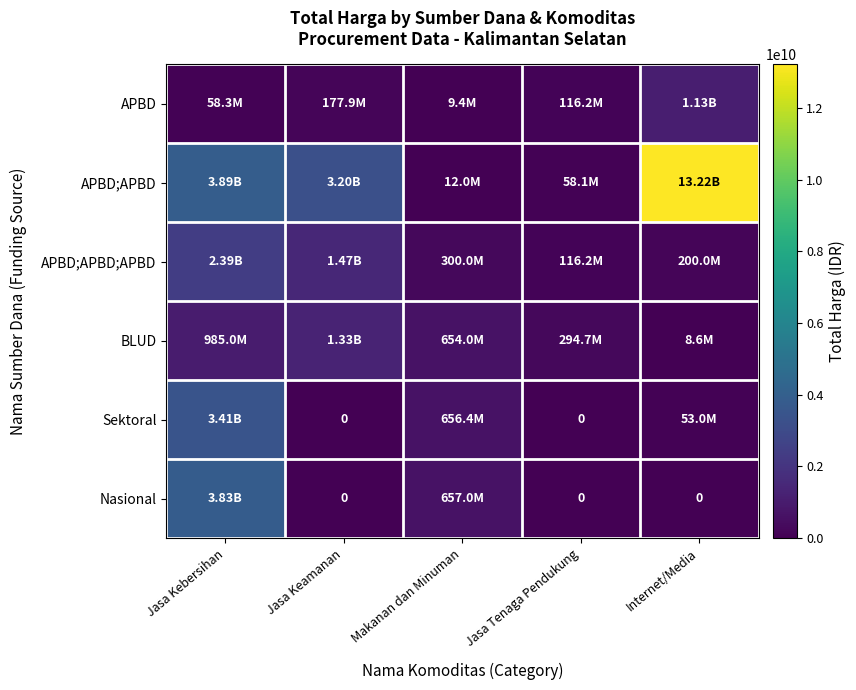

At how many categories does at least one series exceed 10499057768?

1